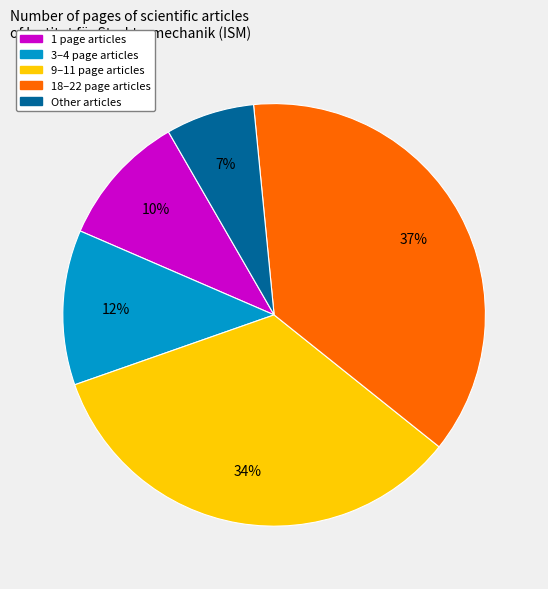

To the nearest percent, what is the average slice percentage?

20%